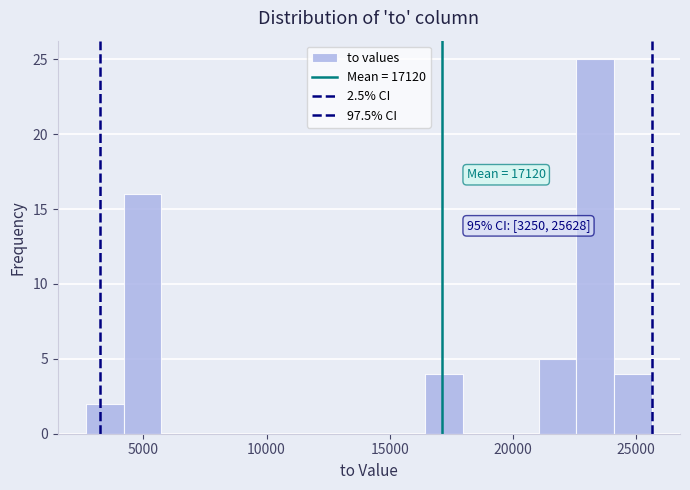

Around what value on the x-axis is the tallest bar? Give the approximate position of its centre, as read against the axis.

23500